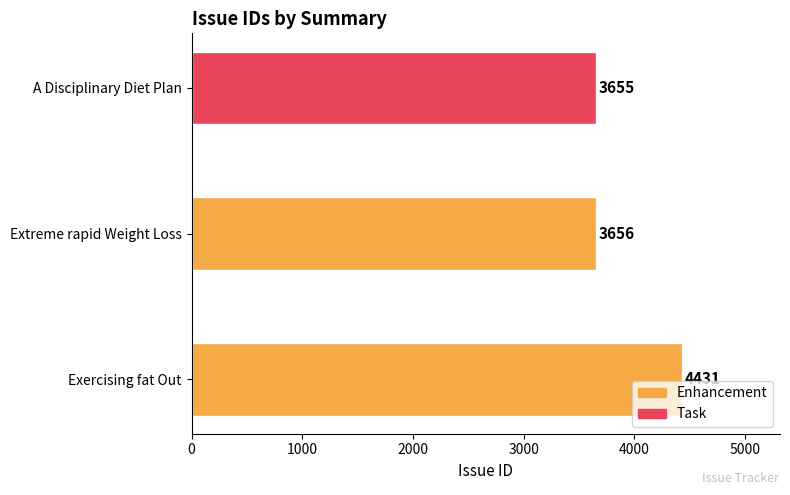

Count the number of data series in this chart.

1